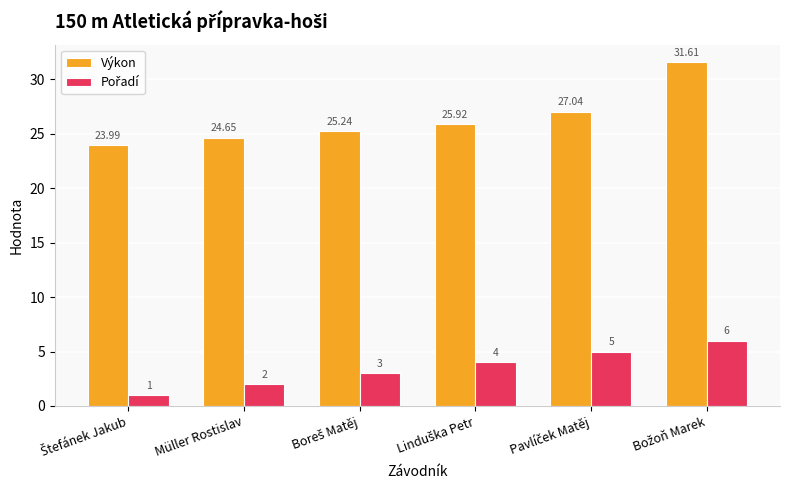

What is the maximum value for Výkon?

31.6